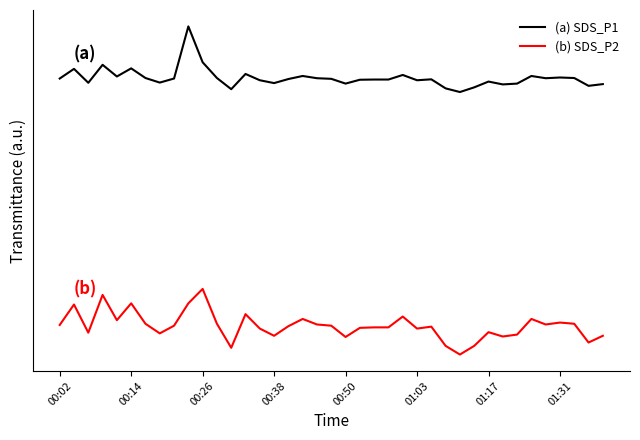

Is this an area chart (filled region under the line)?

No